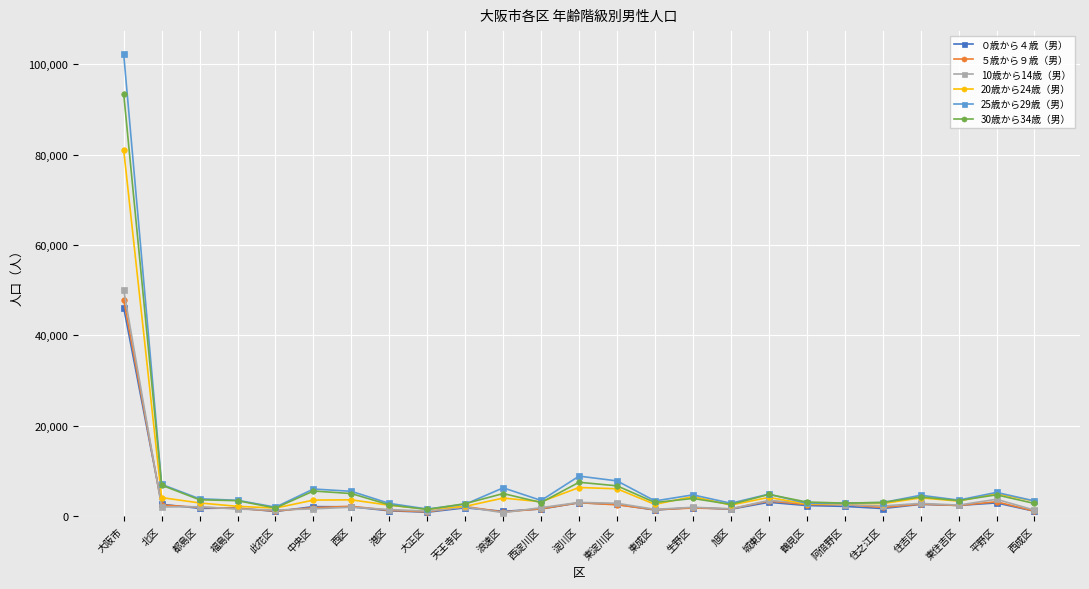

What value does the 20歳から24歳（男） series have at 平野区?

4973